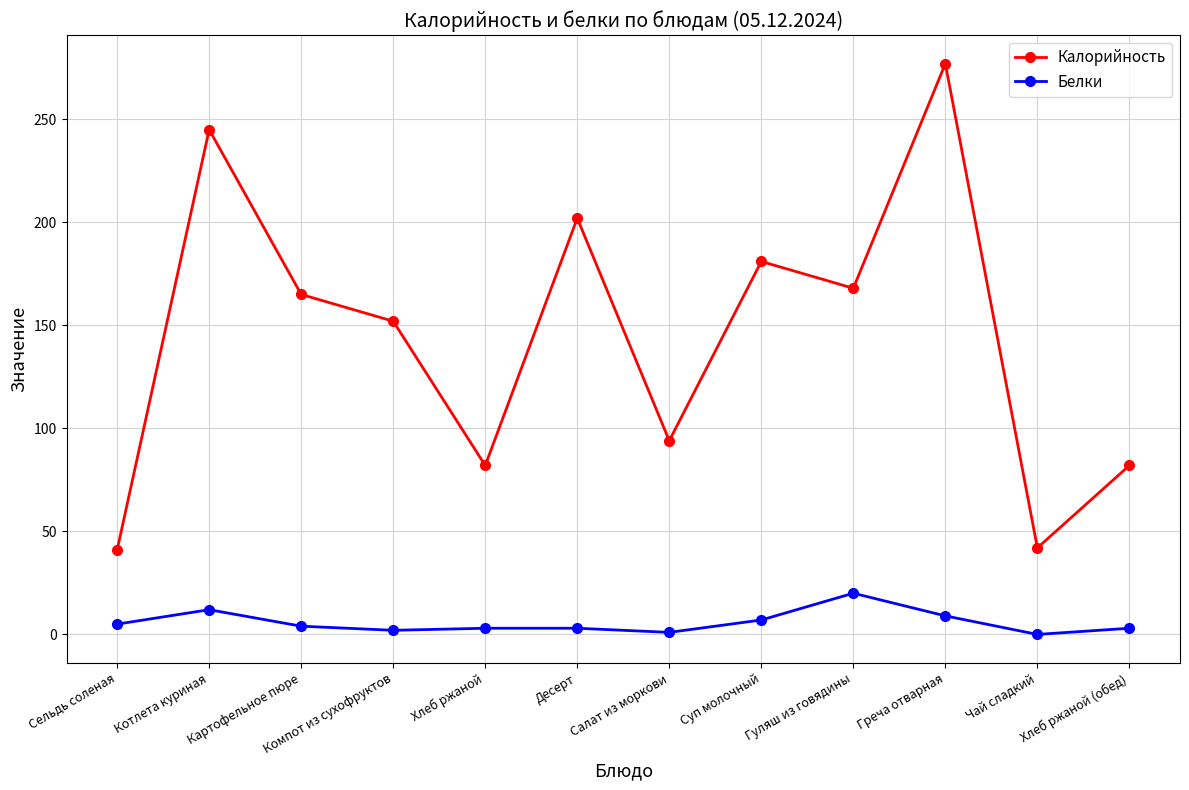

What is the spread (max minus min) of values at Греча отварная?

268